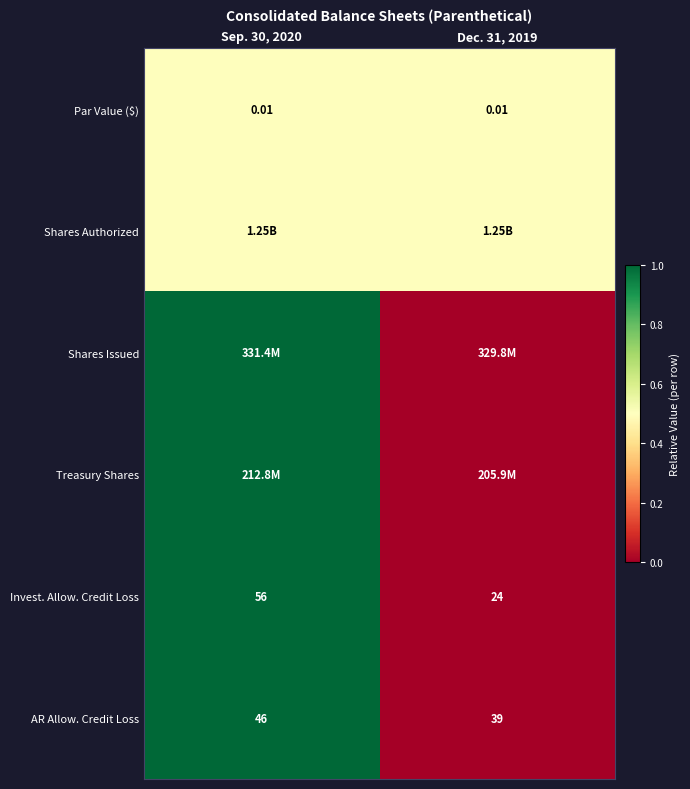

How many data points in AR Allow. Credit Loss are less than 46?

1